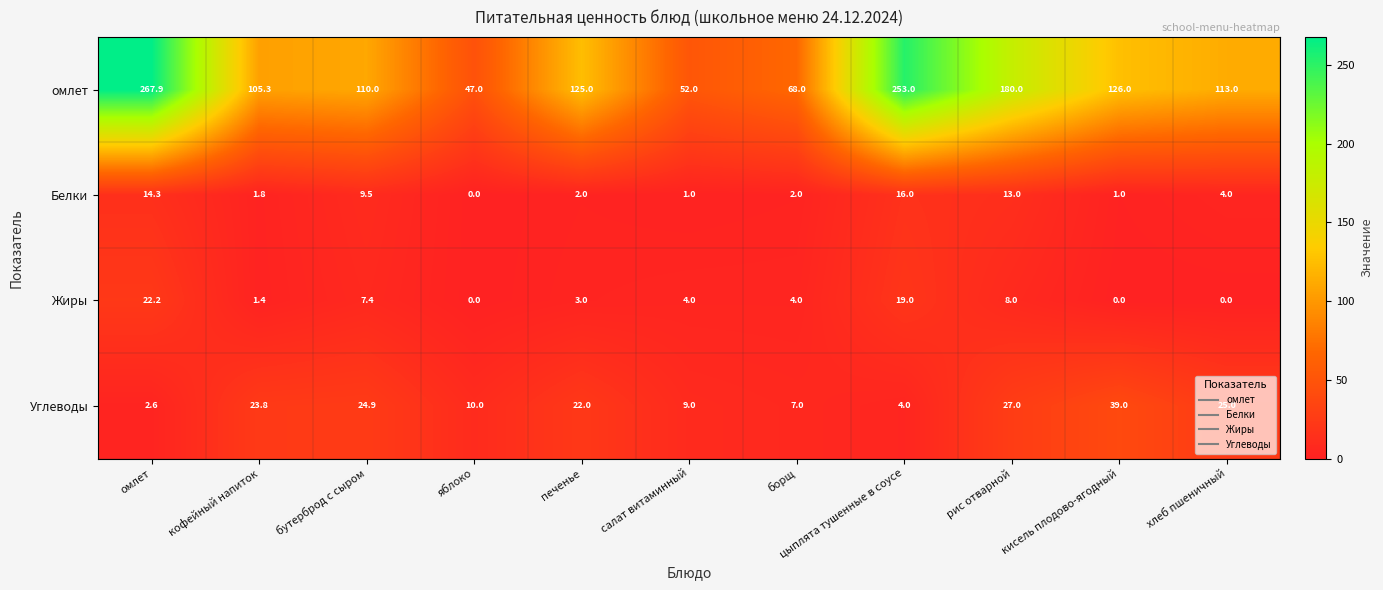

Is it true that Жиры equals 2.2 at кофейный напиток?

False